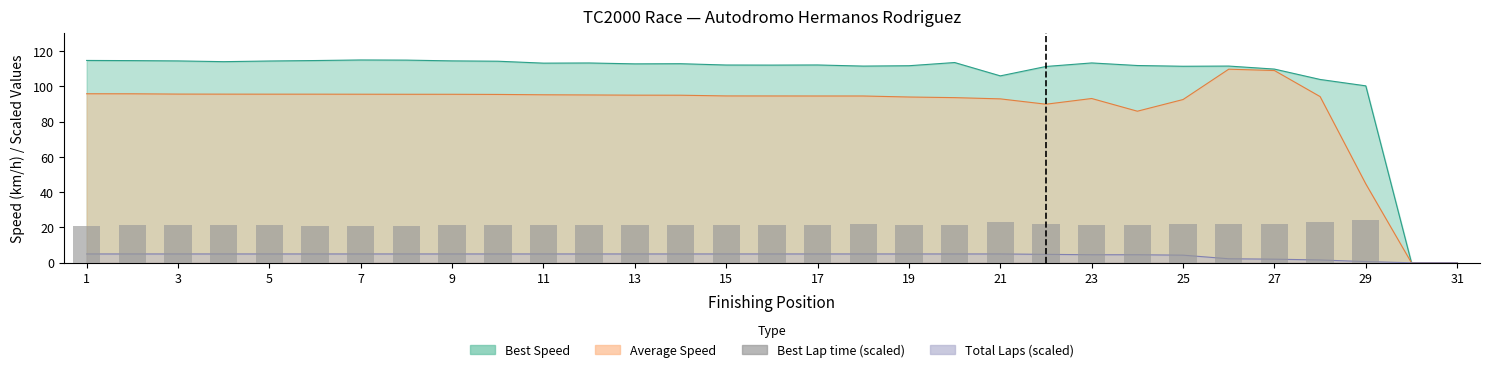

The chart shows a value of 21.1 at 1. True or false?

True